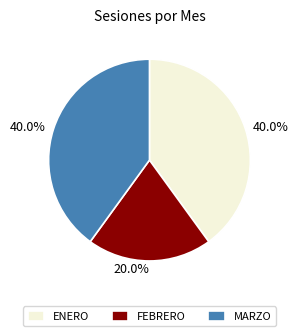

To the nearest percent, what percentage of the pie is ENERO?

40%